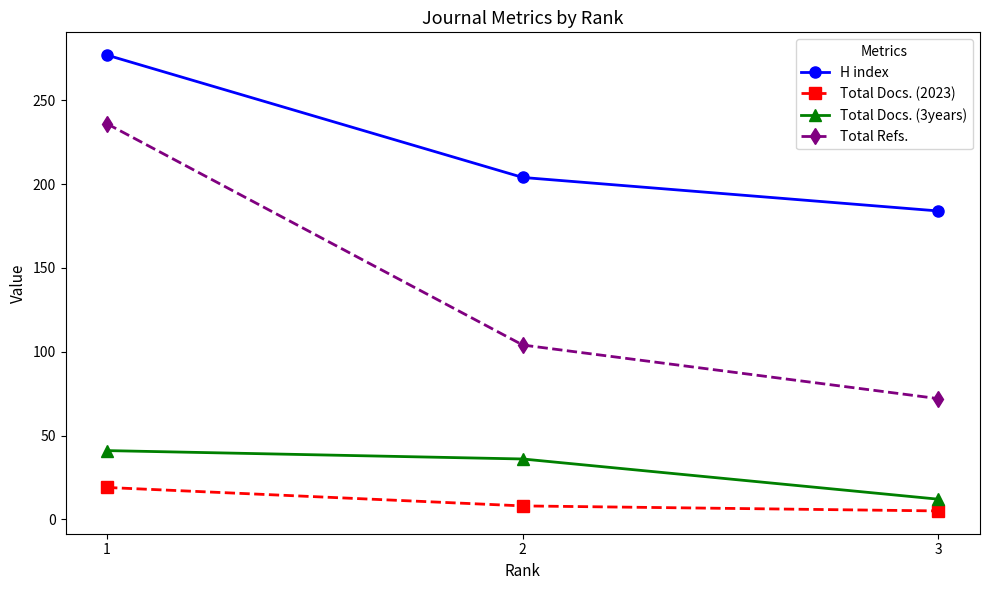

At 2, list the series in order from smallest to largest.

Total Docs. (2023), Total Docs. (3years), Total Refs., H index